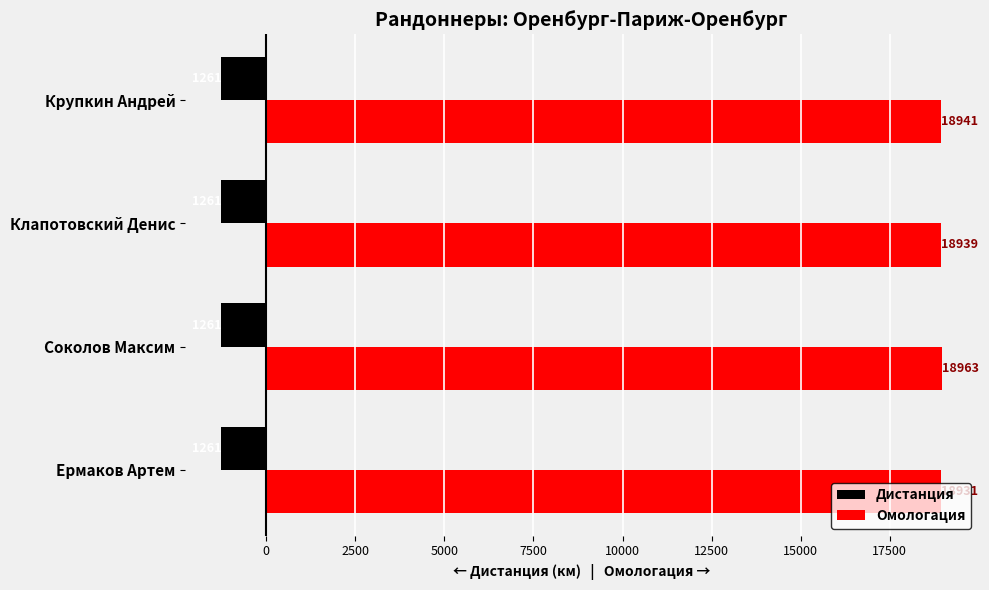

Which category has the highest value across all series?

Соколов Максим